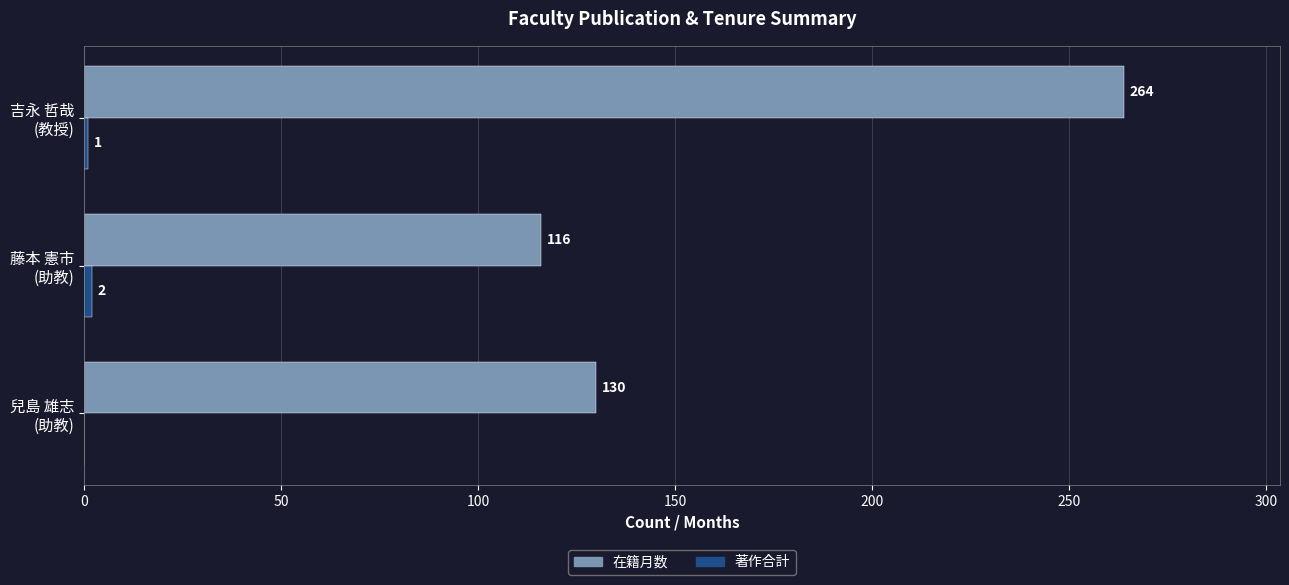

Which series has the largest total across all categories?

在籍月数